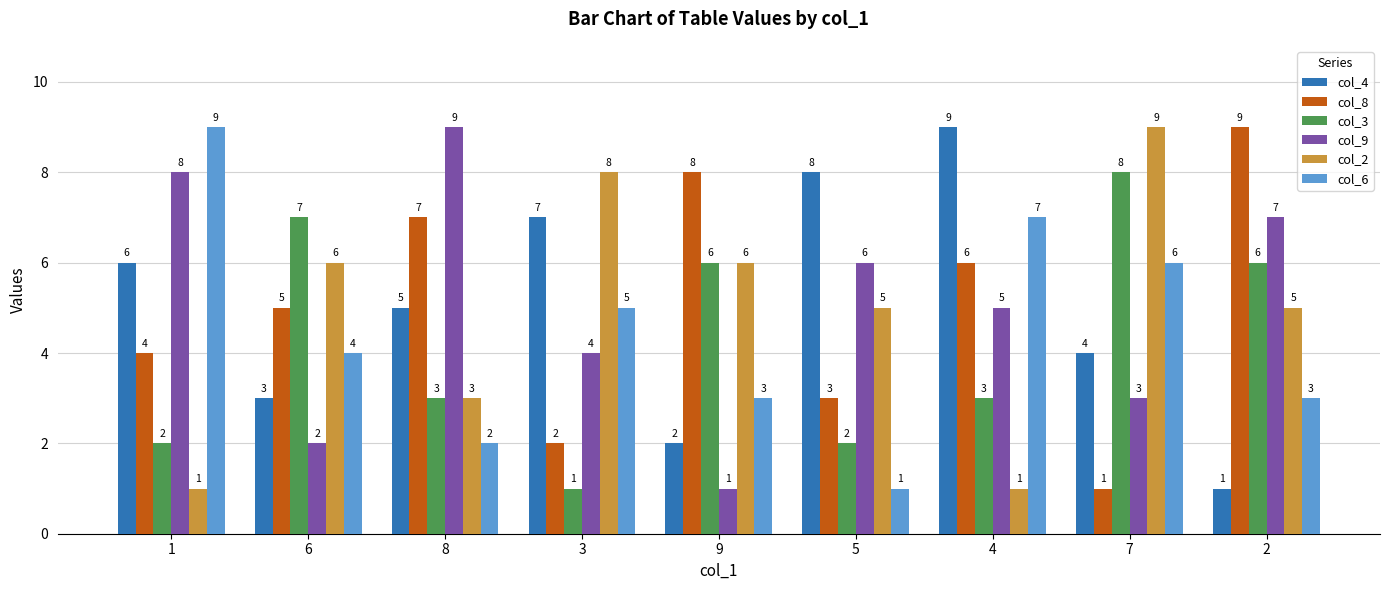

Count the number of data series in this chart.

6